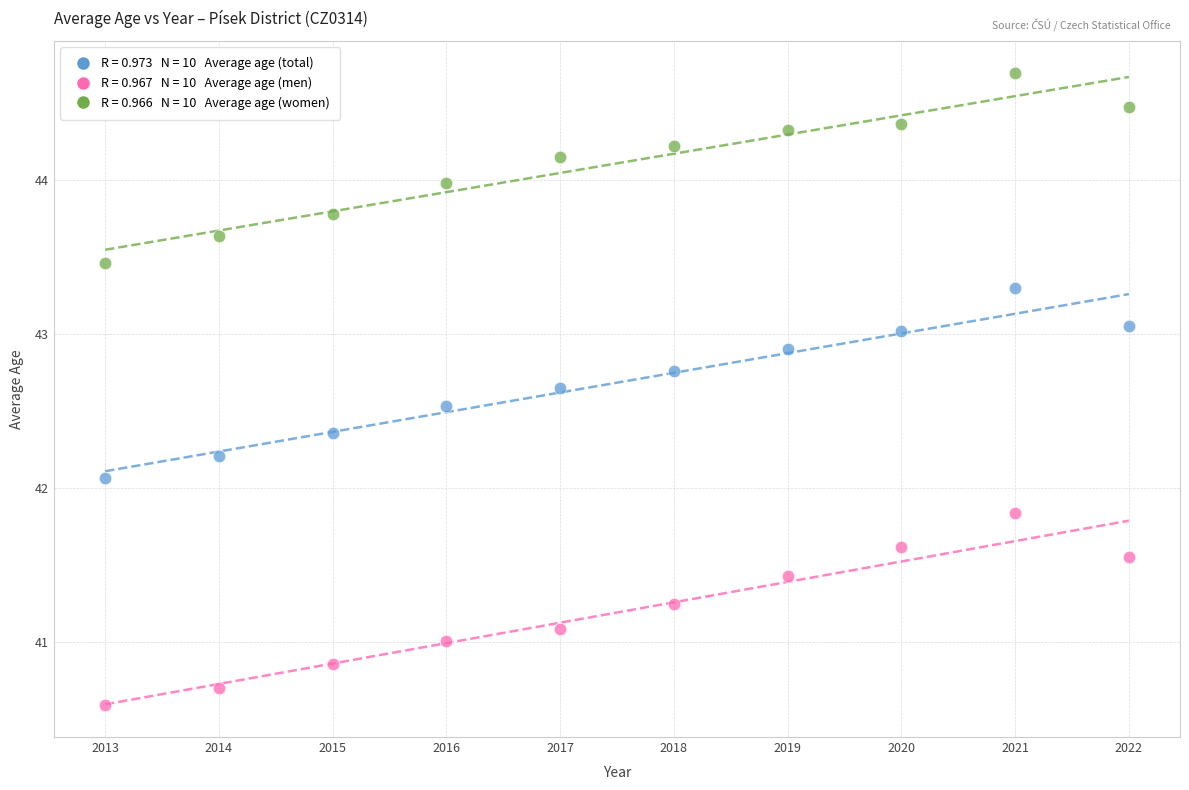

Across all series, what Y value is closest to 42?

42.1